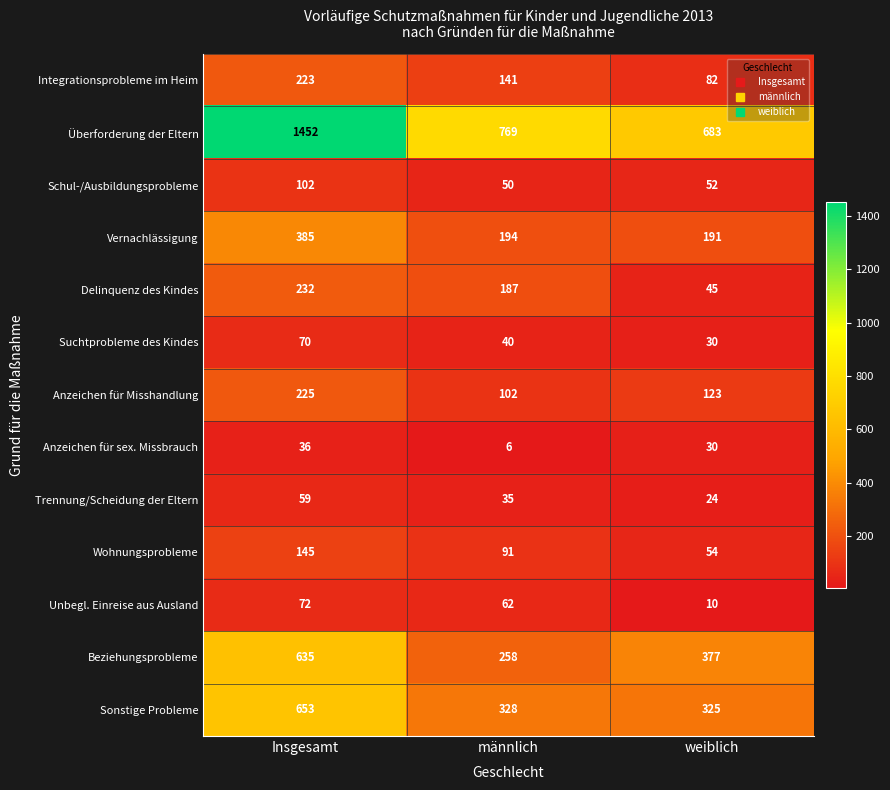

What is the total value across all series at weiblich?

2026